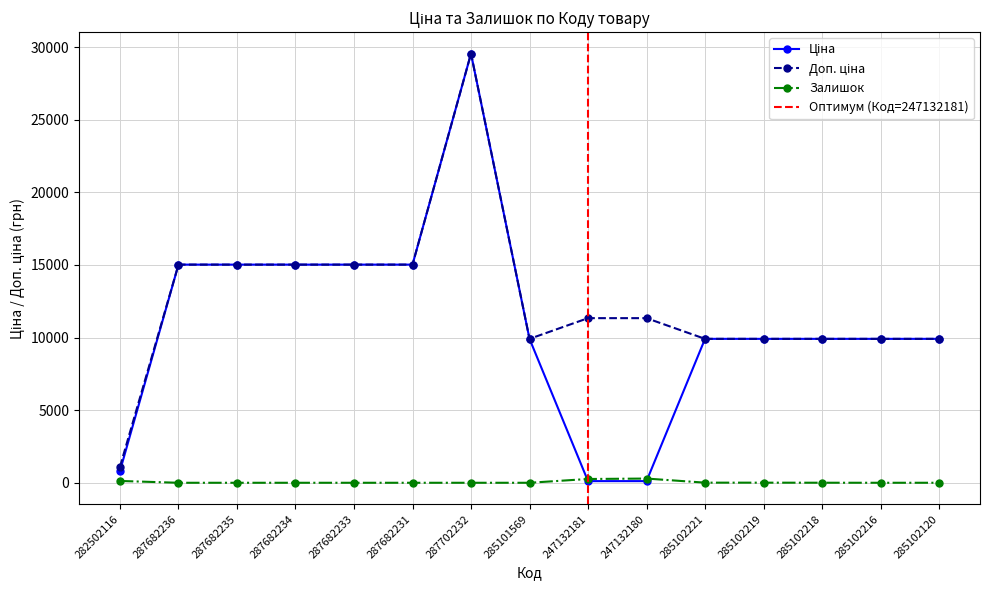

Where is the first local minimum for Залишок?

285102216